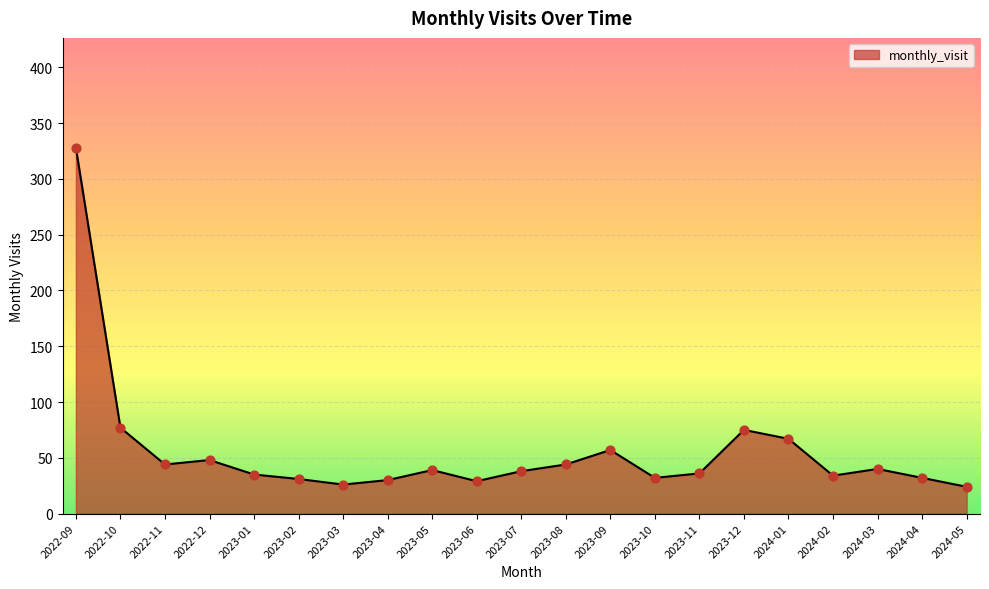

What is the change in value from 2022-12 to 2023-04?

-18